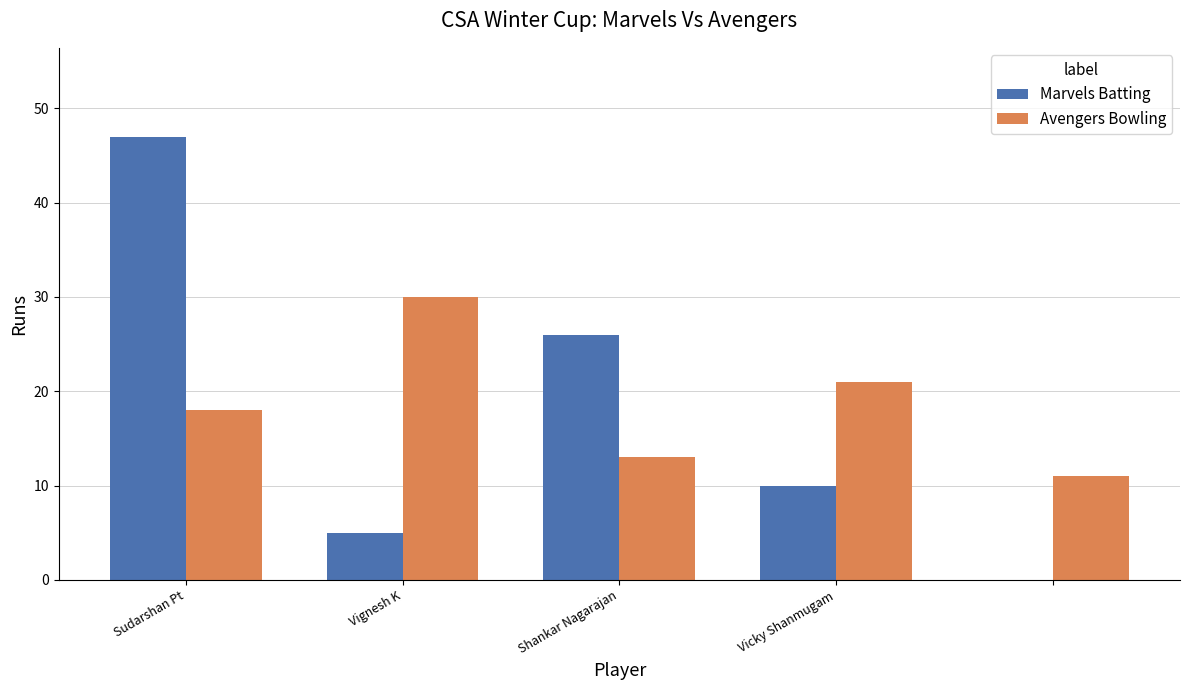

What is the greatest value displayed?

47